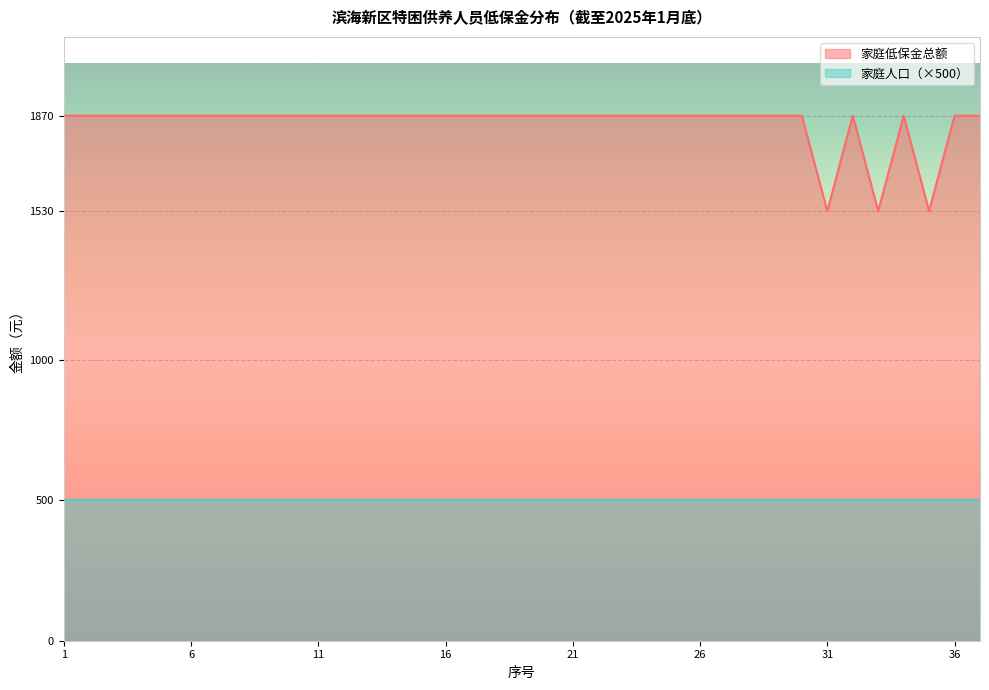

Does the chart display data point markers on the line(s)?

No